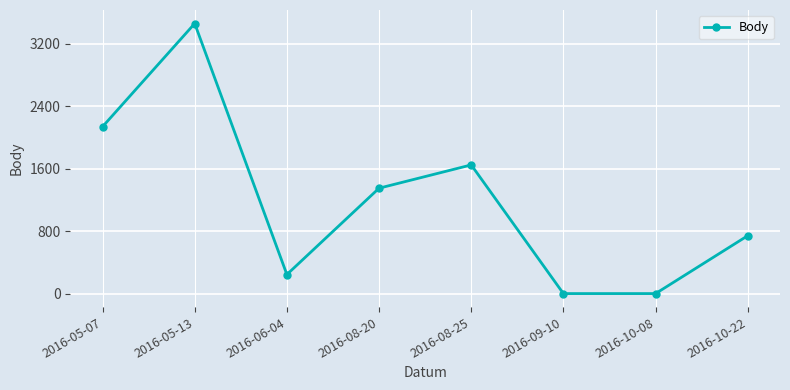

At which label does the data first exceed 1349?

2016-05-07